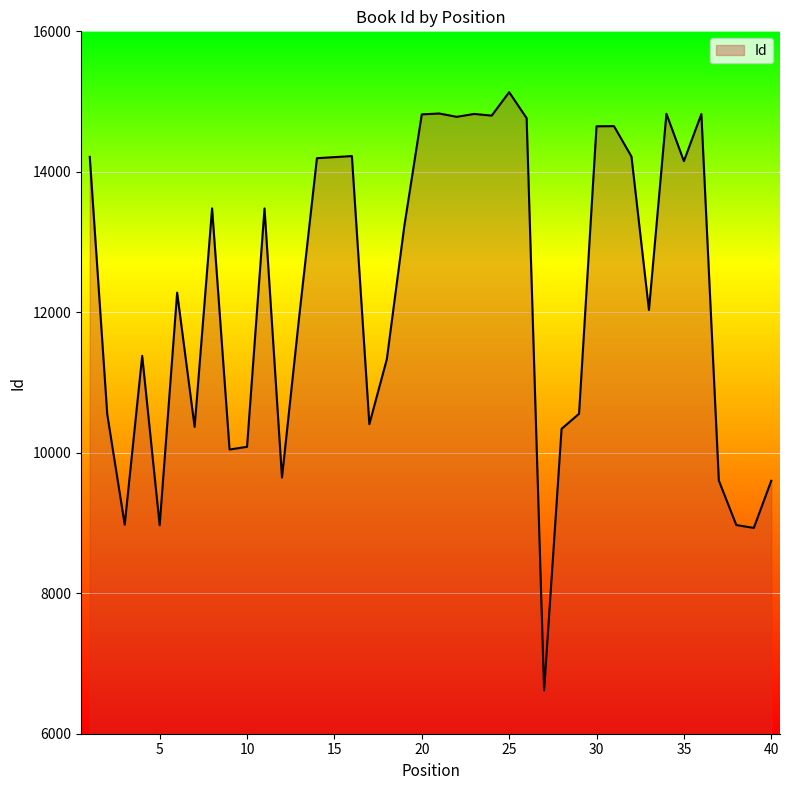

What is the minimum value shown in the chart?

6616